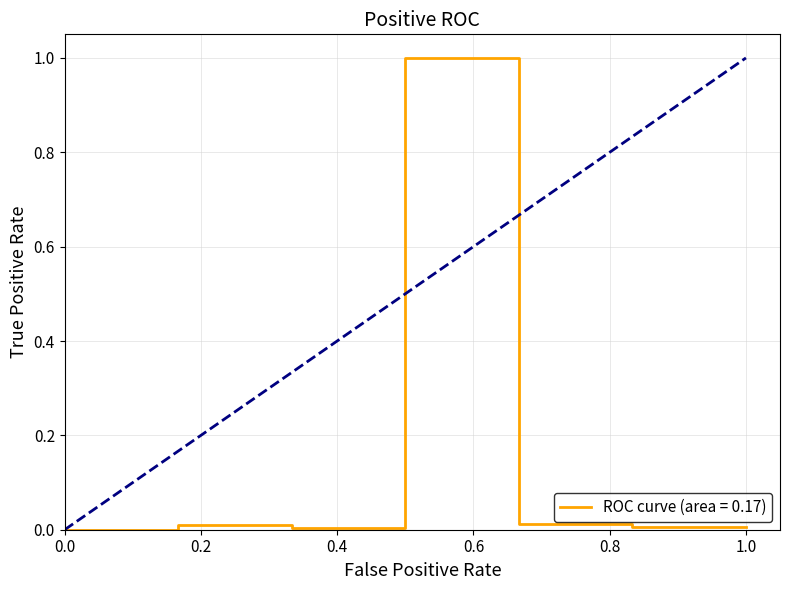

What is the greatest value displayed?

1.0